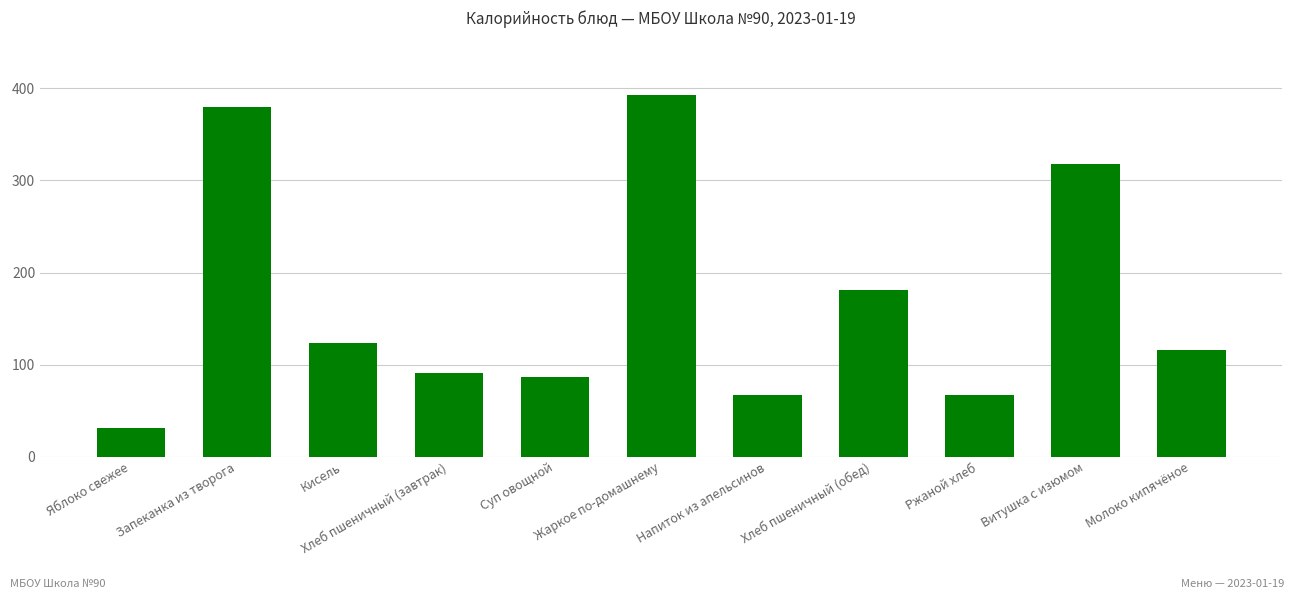

What is the difference between the maximum and minimum values?

362